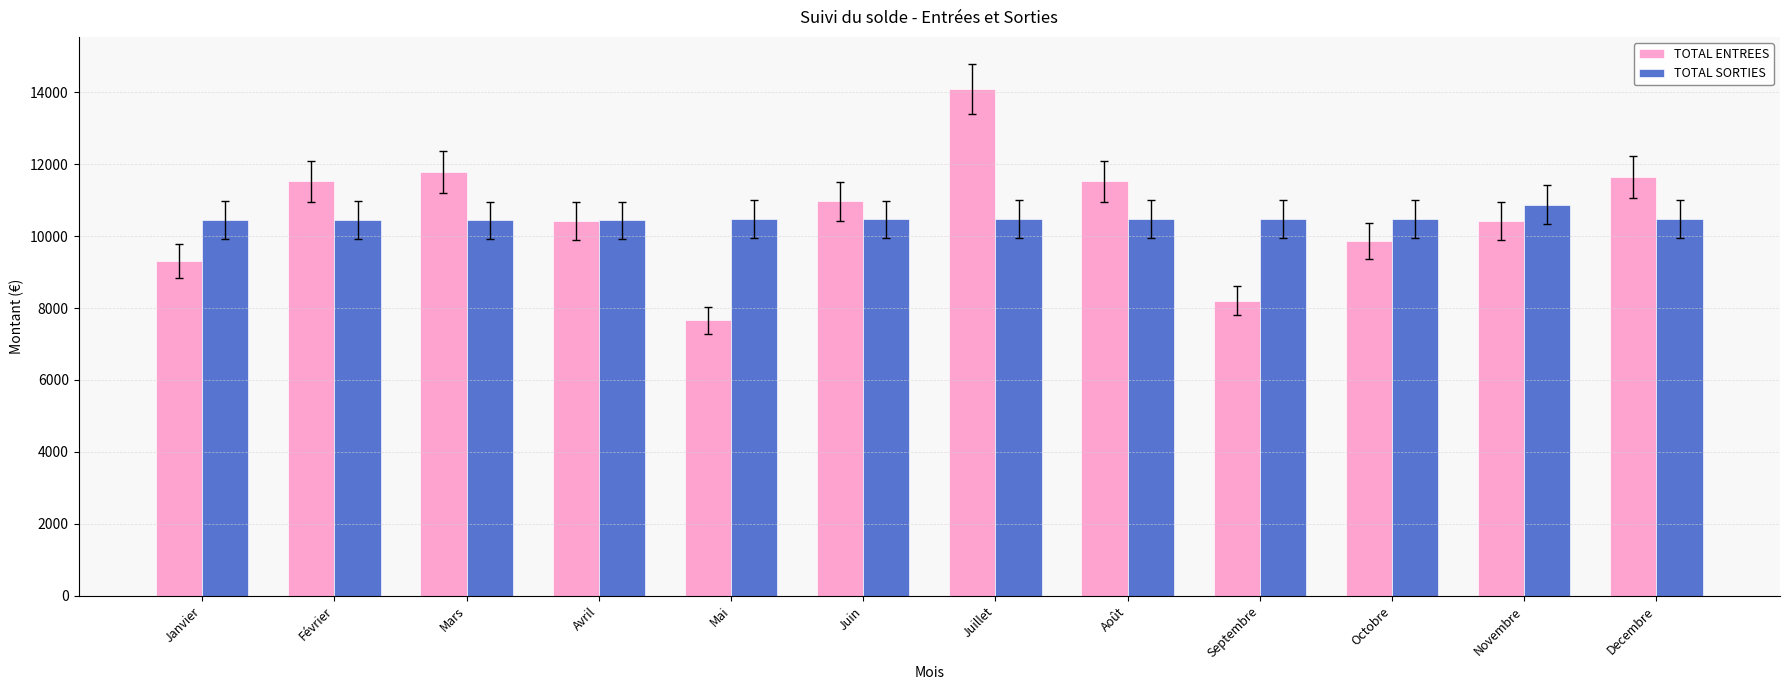

What is the sum of the TOTAL SORTIES values at Septembre and Janvier?

20910.0